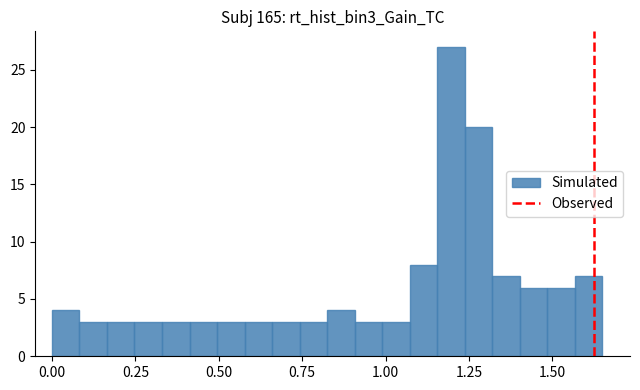

Read against the x-axis, roughly where is the centre of the tallest bar?

1.20